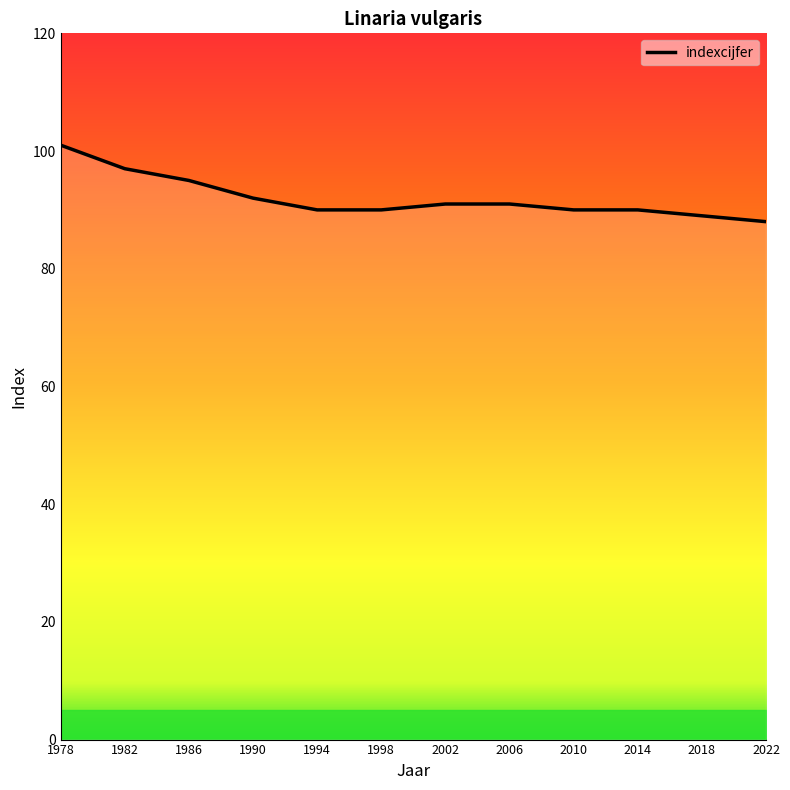

Reading left to right, extract all data points from this chart.

1978=101	1982=97	1986=95	1990=92	1994=90	1998=90	2002=91	2006=91	2010=90	2014=90	2018=89	2022=88